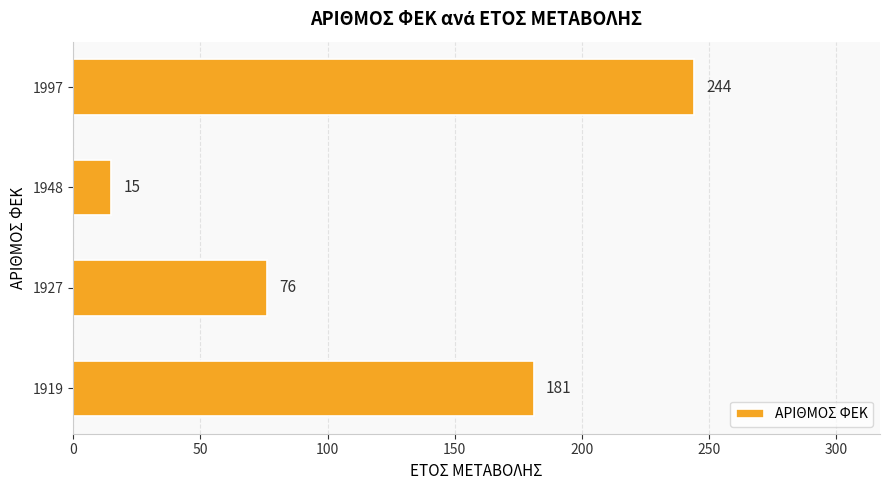

Does the chart contain any negative values?

No